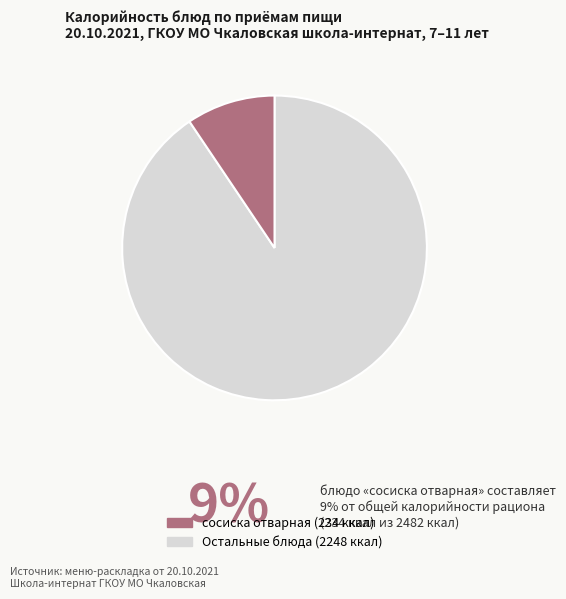

Does any single category account for the majority?

Yes